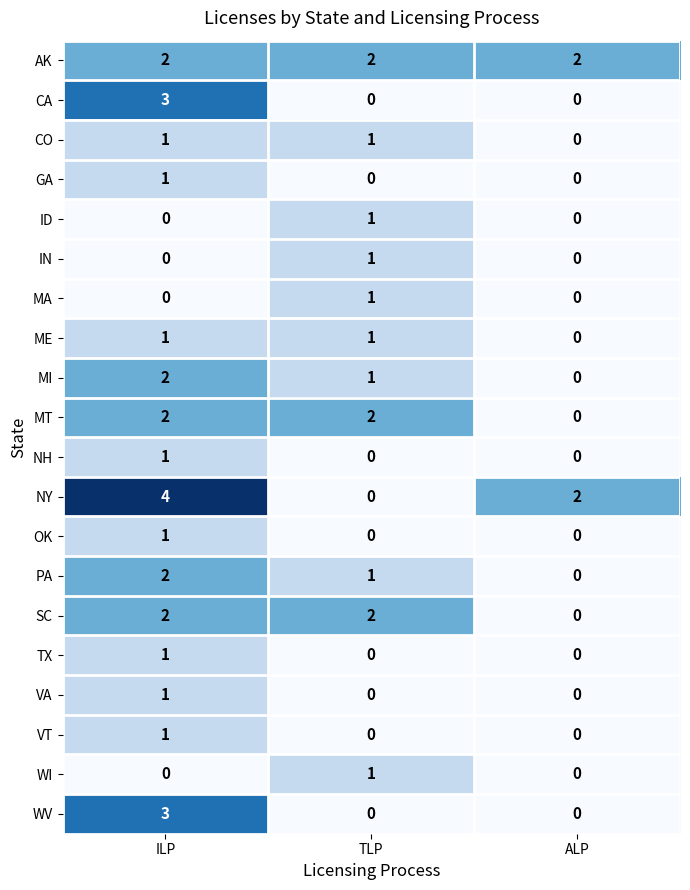

What is the total value across all series at ALP?

4